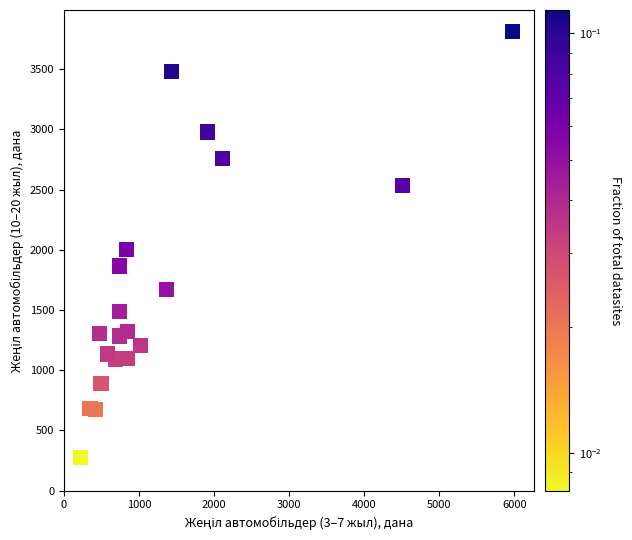

What is the range of X values (max minus min)?

5753